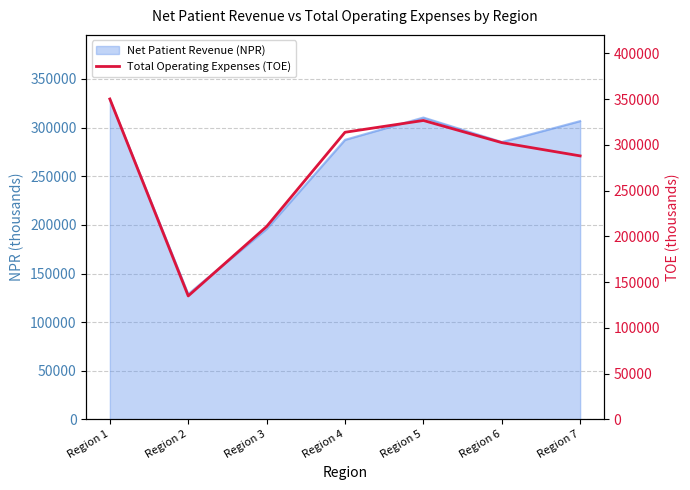

What is the ratio of the value at Region 1 to the value at Region 3?

1.7